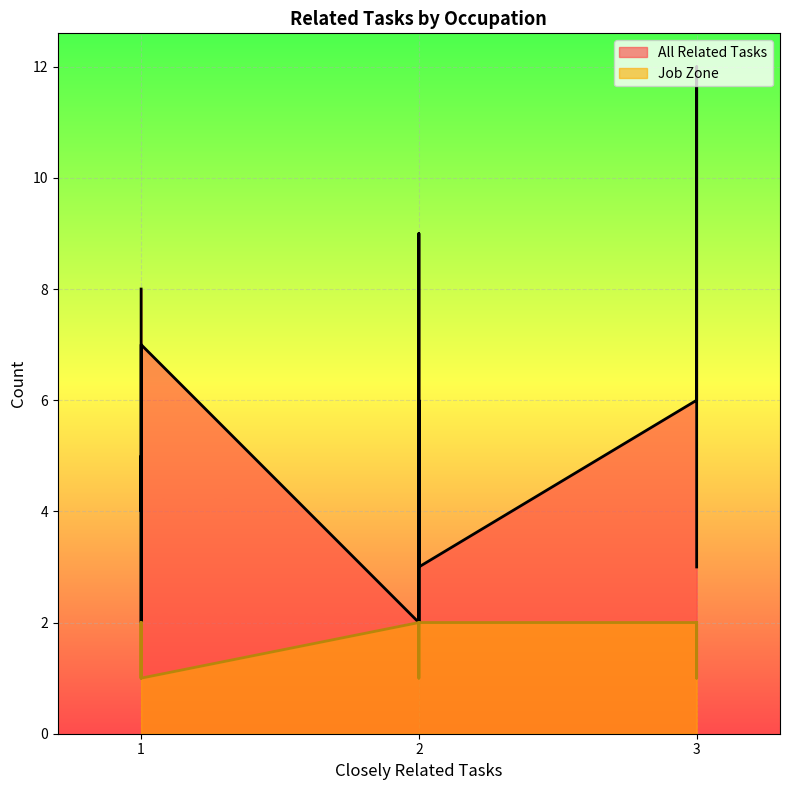

What is the maximum value shown in the chart?

12